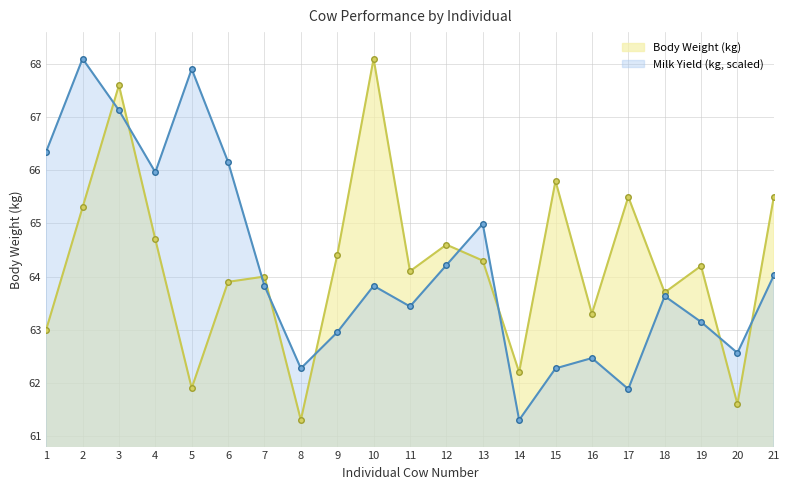

Where do Milk Yield (kg) and Body Weight (kg) first cross each other?

2 and 3